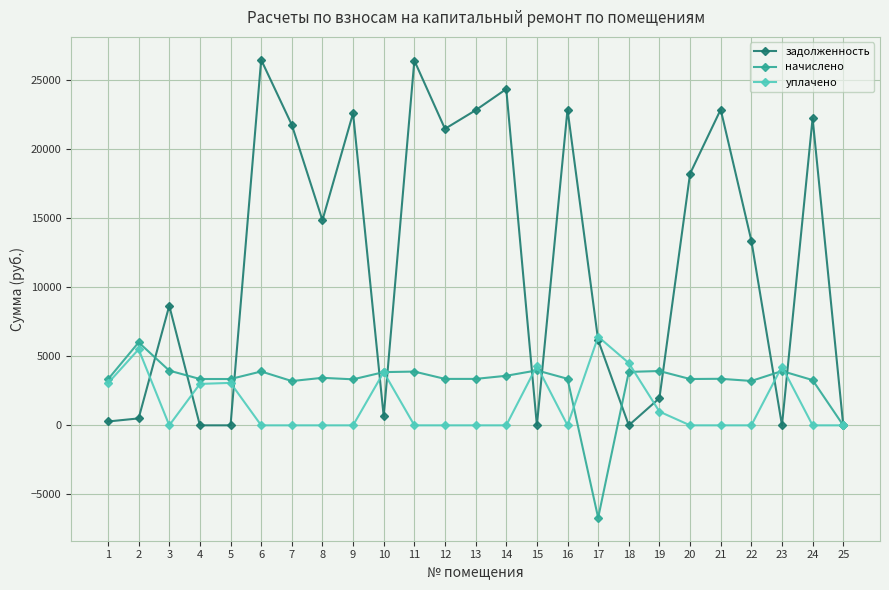

True or false: начислено has more than 2 points higher than both neighbors.

True